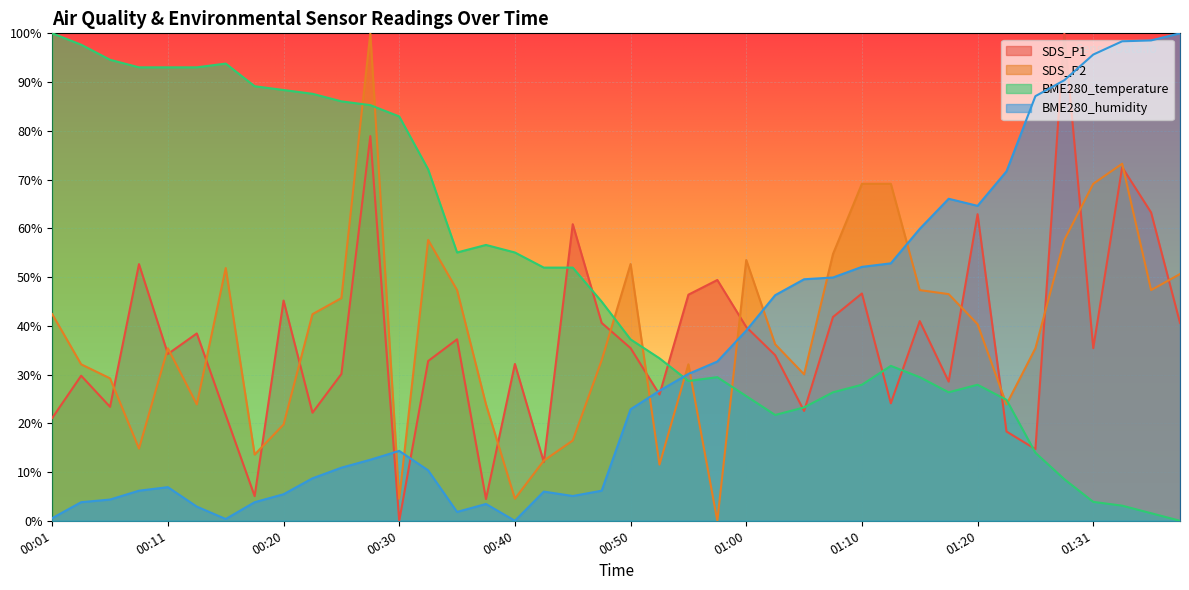

What is the maximum value for SDS_P1?

100.0